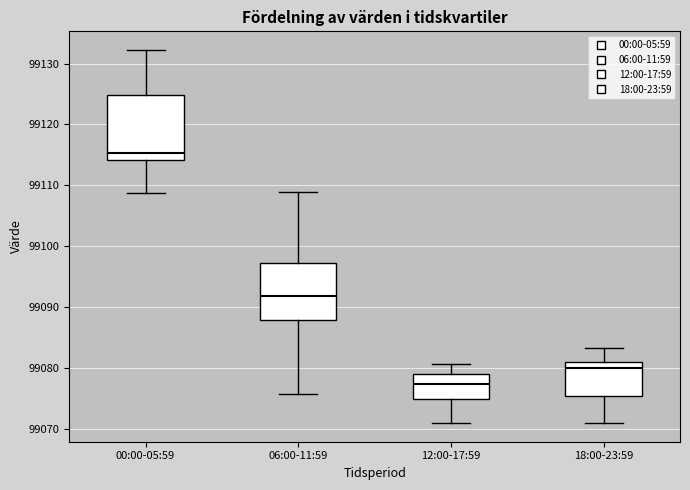

Reading left to right, read every box against the y-axis: the position of its median line, the range the box covers, and the ends of its whiskers. The values are not printed on the chart, so give them approximately, as read against the axis.

00:00-05:59: median 99115, box 99114 to 99125, whiskers 99109 to 99132
06:00-11:59: median 99092, box 99088 to 99097, whiskers 99076 to 99109
12:00-17:59: median 99077, box 99075 to 99079, whiskers 99071 to 99081
18:00-23:59: median 99080, box 99075 to 99081, whiskers 99071 to 99083